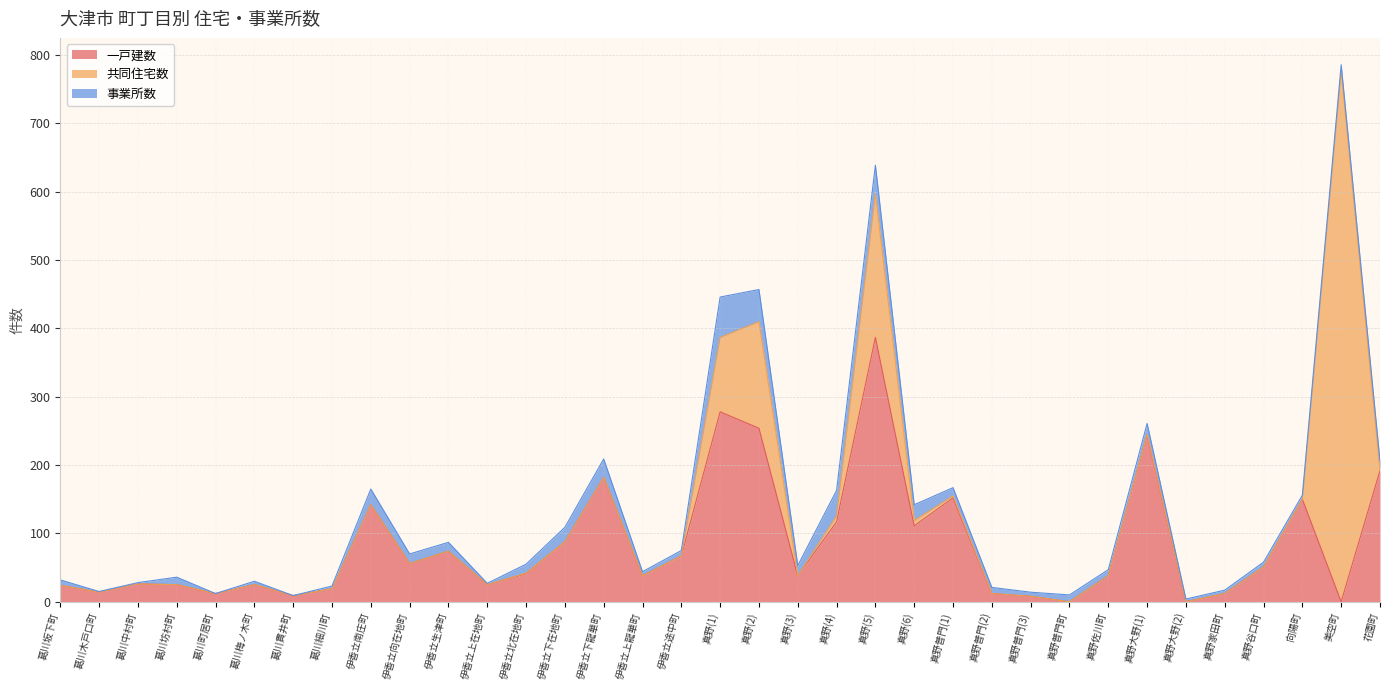

Rank the categories by 一戸建数 value from lowest to highest.

真野普門町, 真野大野(2), 美空町, 真野普門(3), 葛川貫井町, 葛川町居町, 真野普門(2), 真野家田町, 葛川木戸口町, 葛川細川町, 葛川坂下町, 葛川坊村町, 葛川梅ノ木町, 伊香立上在地町, 葛川中村町, 伊香立上龍華町, 真野(3), 真野佐川町, 伊香立北在地町, 真野谷口町, 伊香立向在地町, 伊香立途中町, 伊香立生津町, 伊香立下在地町, 真野(6), 真野(4), 伊香立南庄町, 向陽町, 真野普門(1), 伊香立下龍華町, 花園町, 真野大野(1), 真野(2), 真野(1), 真野(5)